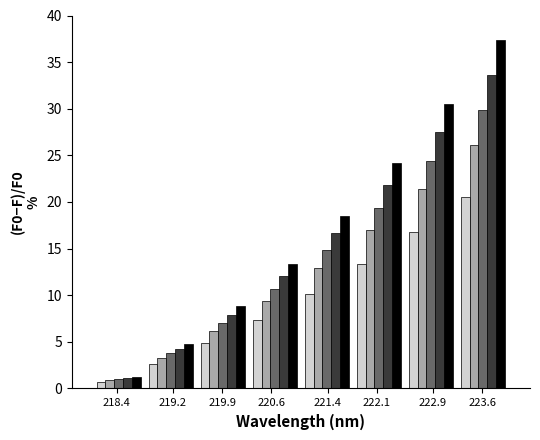

What is the spread (max minus min) of values at 220.6?

6.0